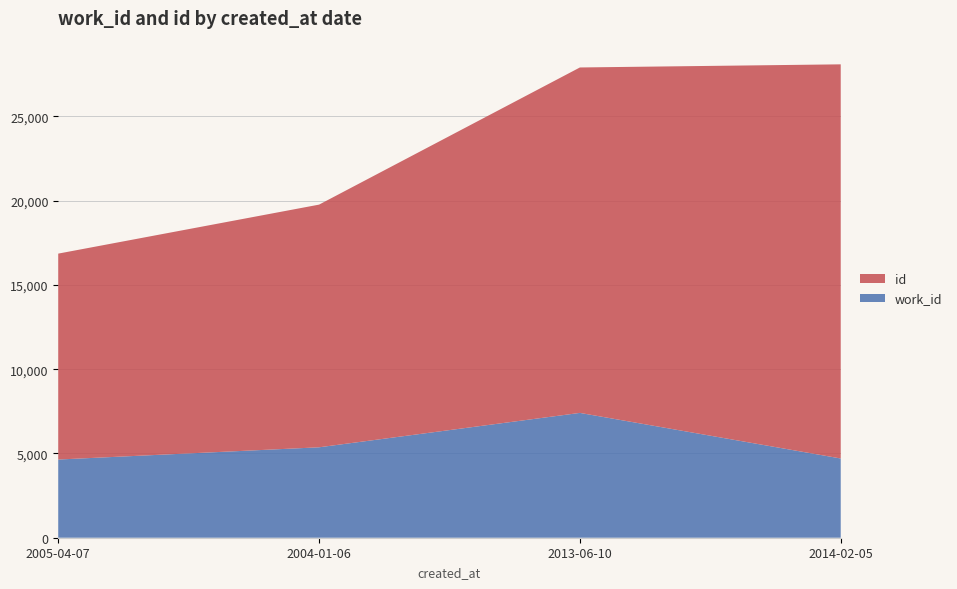

Reading left to right, list all the values displayed in this chart.

work_id: 2005-04-07=4640	2004-01-06=5366	2013-06-10=7407	2014-02-05=4702
id: 2005-04-07=12219	2004-01-06=14400	2013-06-10=20498	2014-02-05=23389